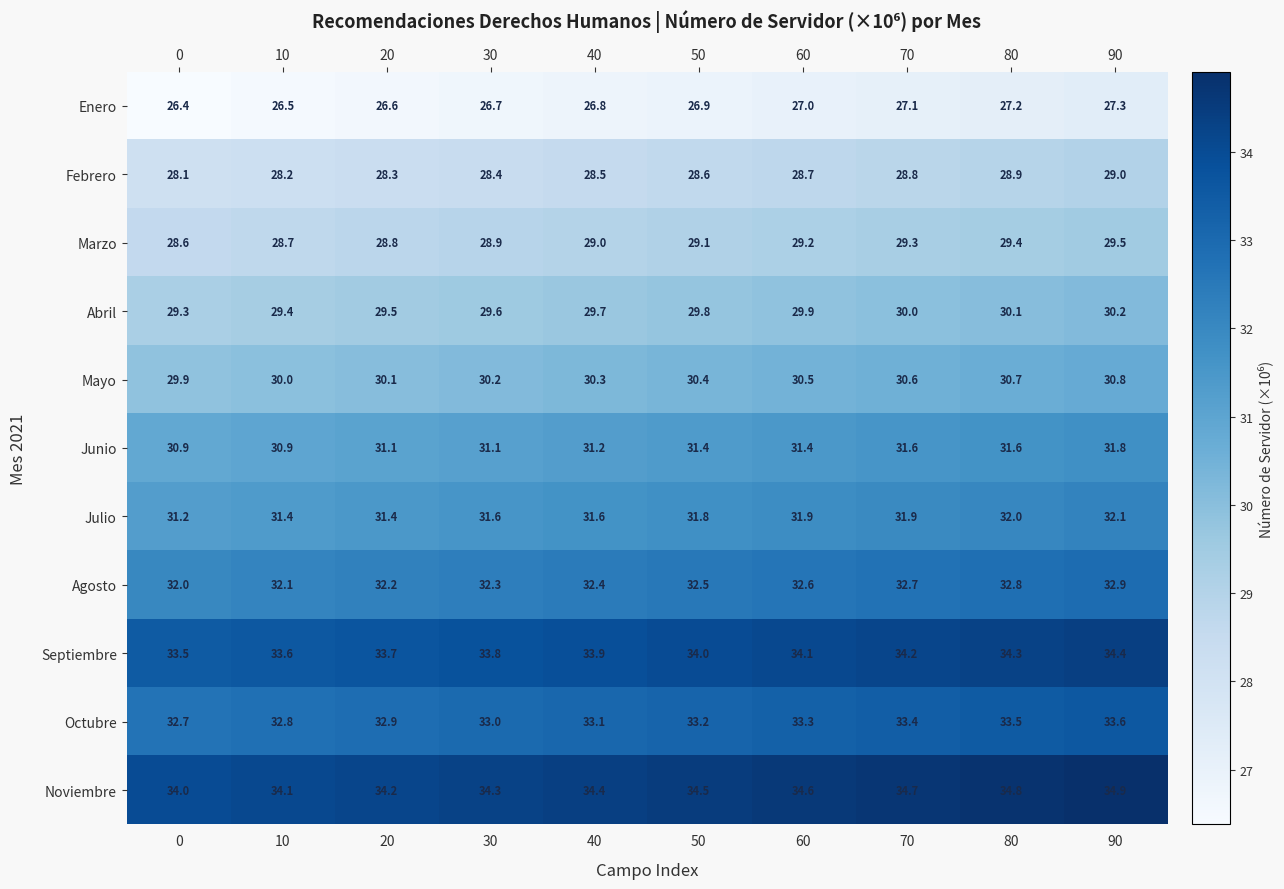

What is the sum of all Octubre values?

331.5